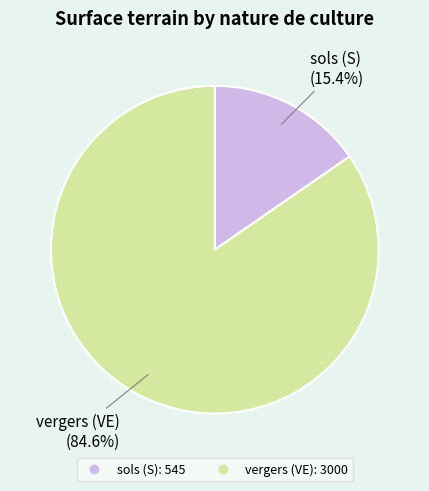

To the nearest percent, what percentage of the pie is vergers (VE)?

85%